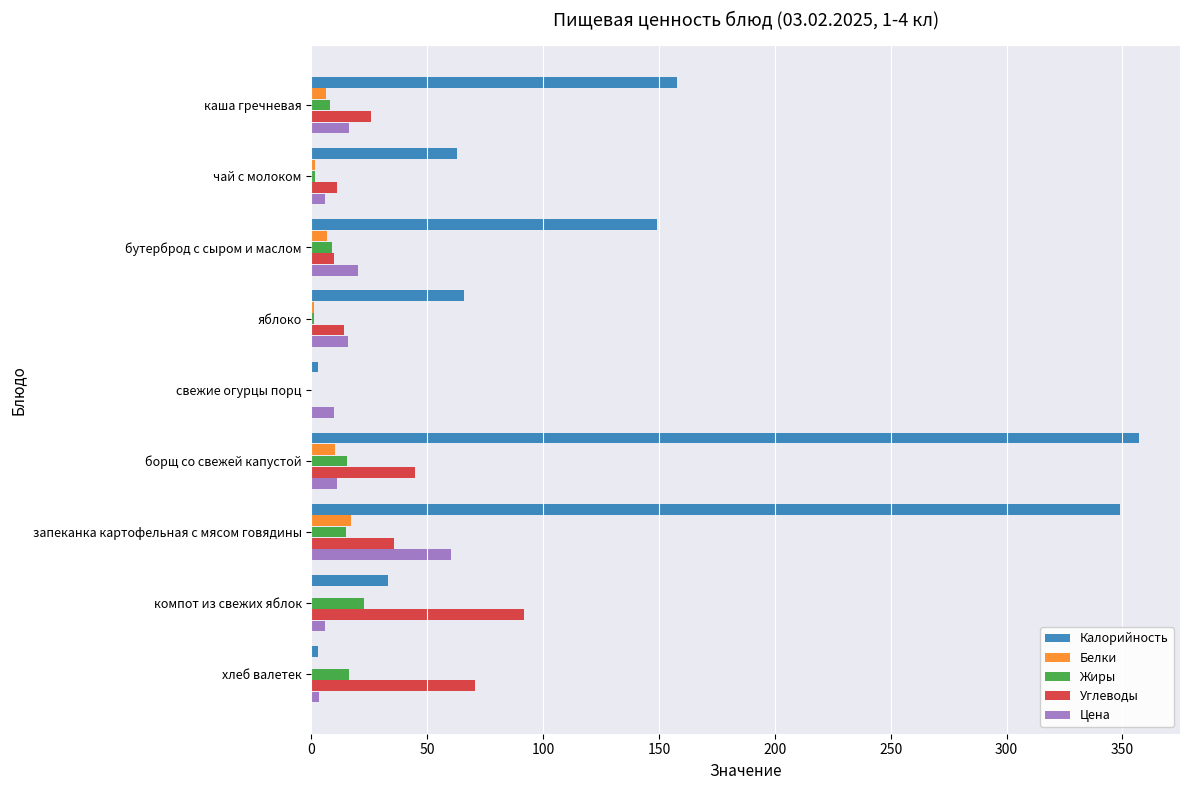

What is the total value across all series at запеканка картофельная с мясом говядины?

477.0